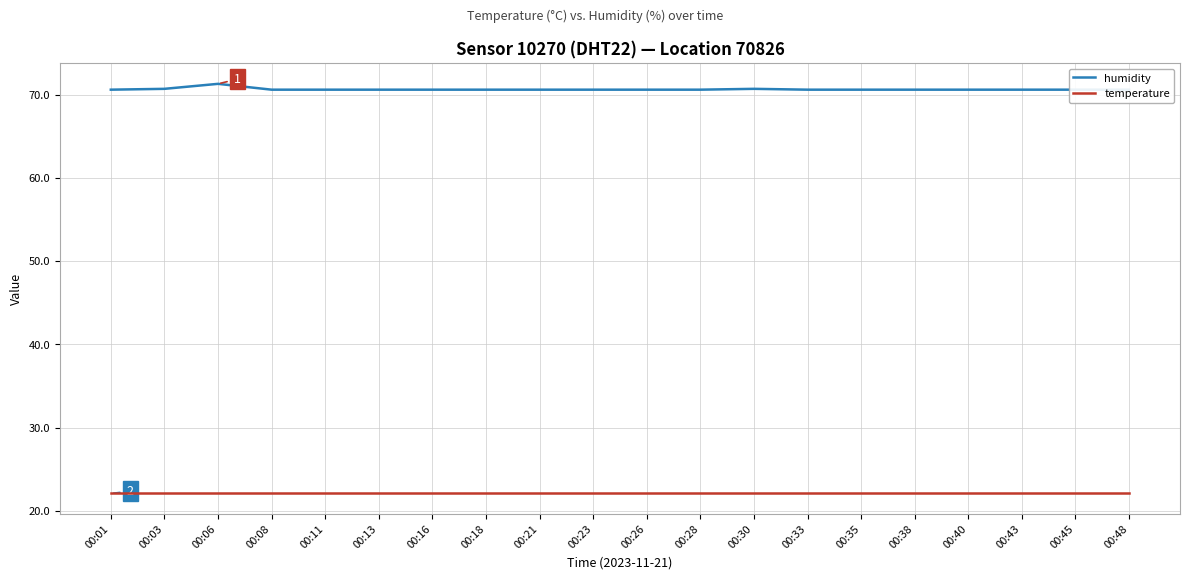

Between 00:06 and 00:01, which is larger?

00:06